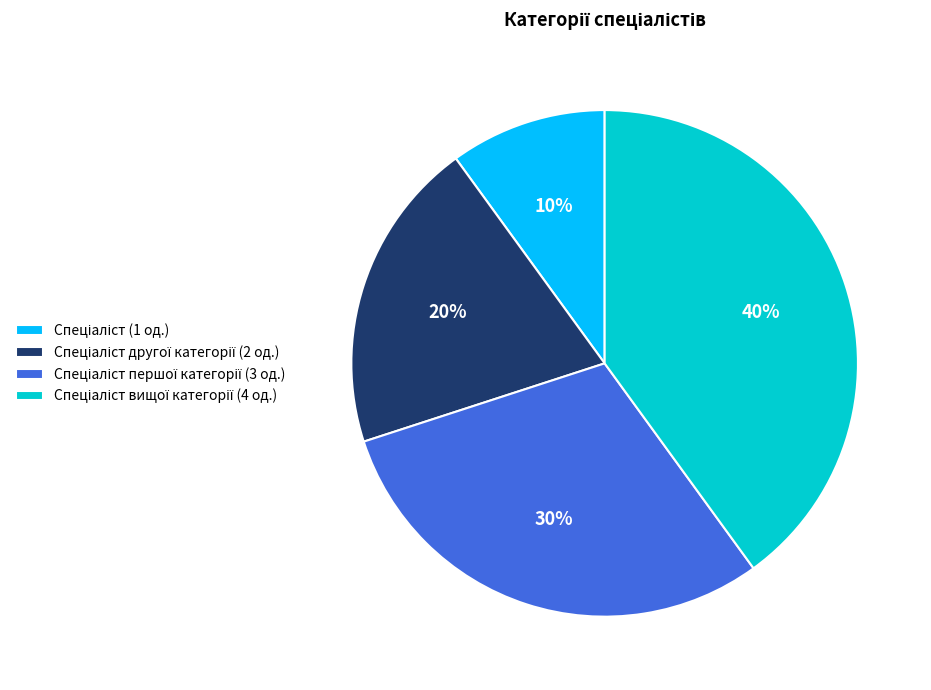

To the nearest percent, what is the difference between the largest and smallest slice percentages?

30%